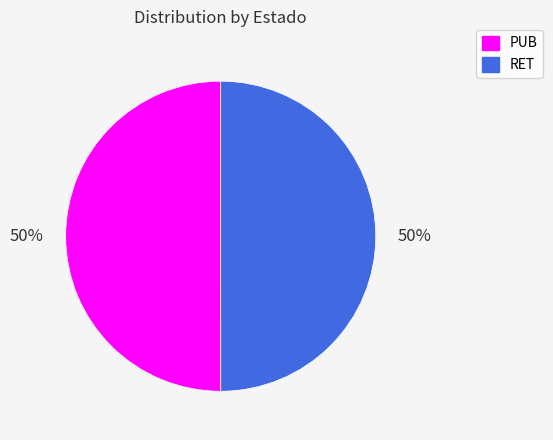

What percentage is the PUB slice, to the nearest percent?

50%